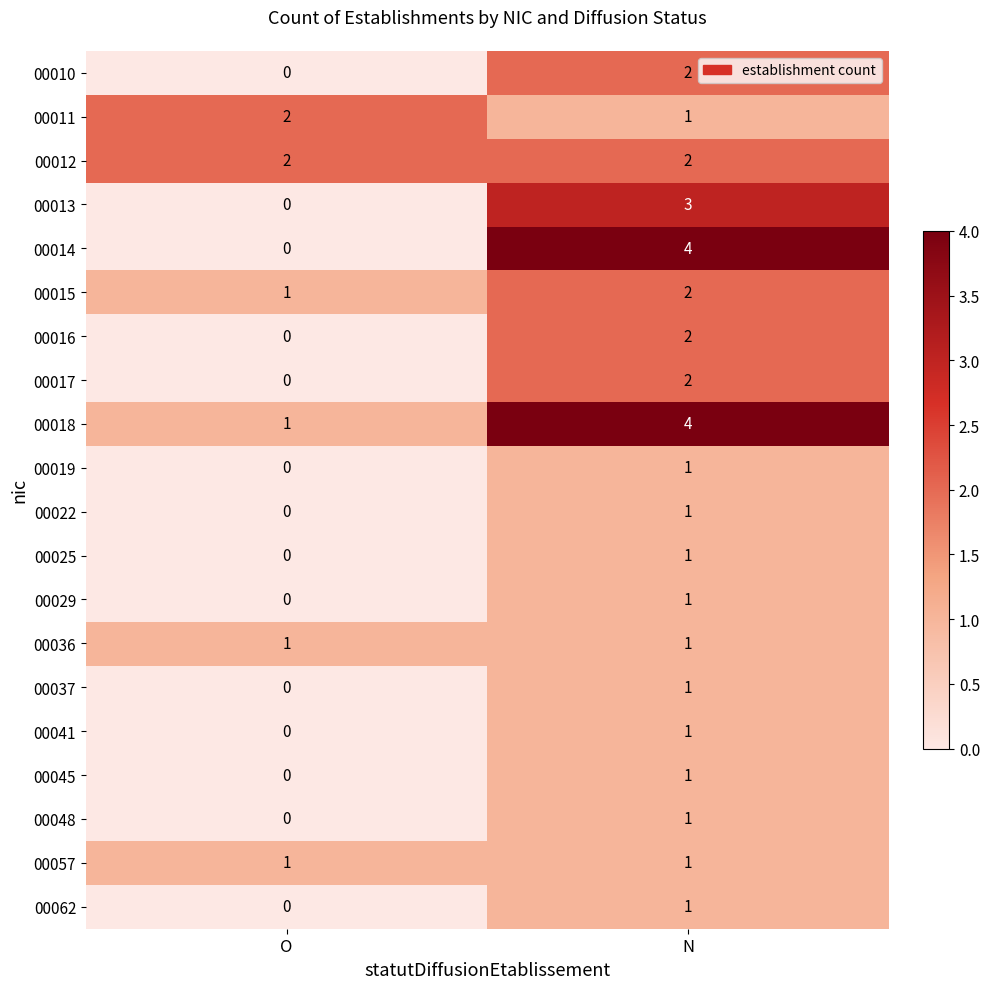

Is it true that 00015 equals 0 at O?

False